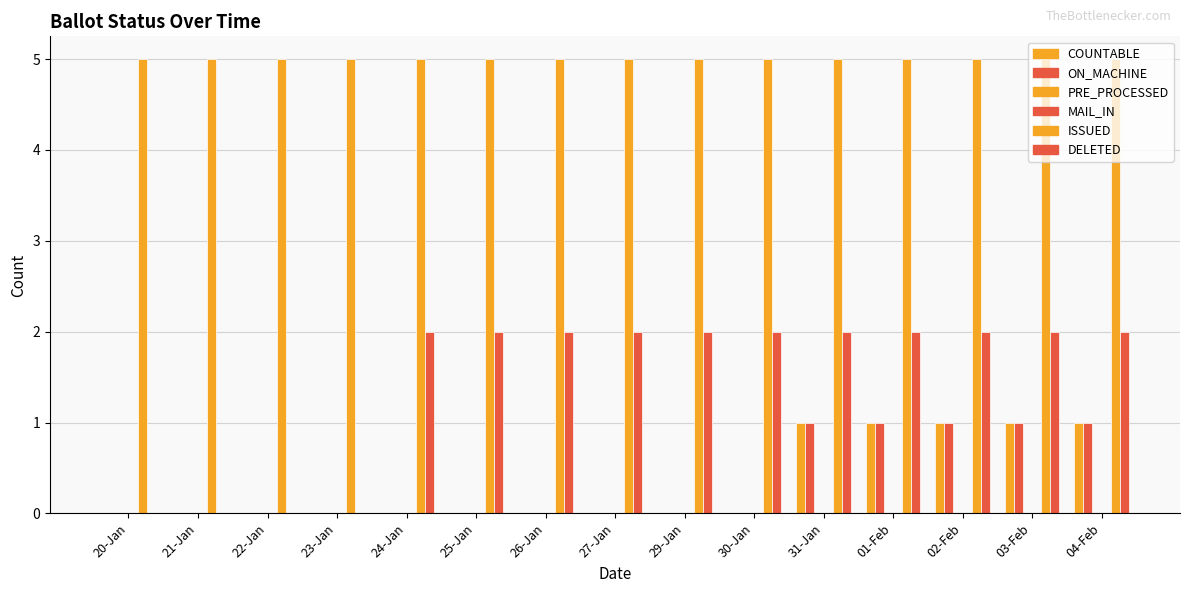

Which series has the largest total across all categories?

ISSUED